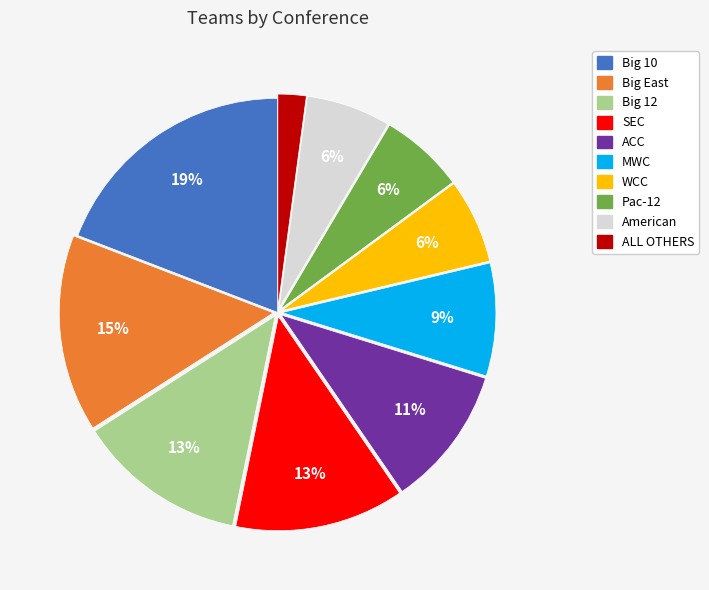

Does any single category account for the majority?

No